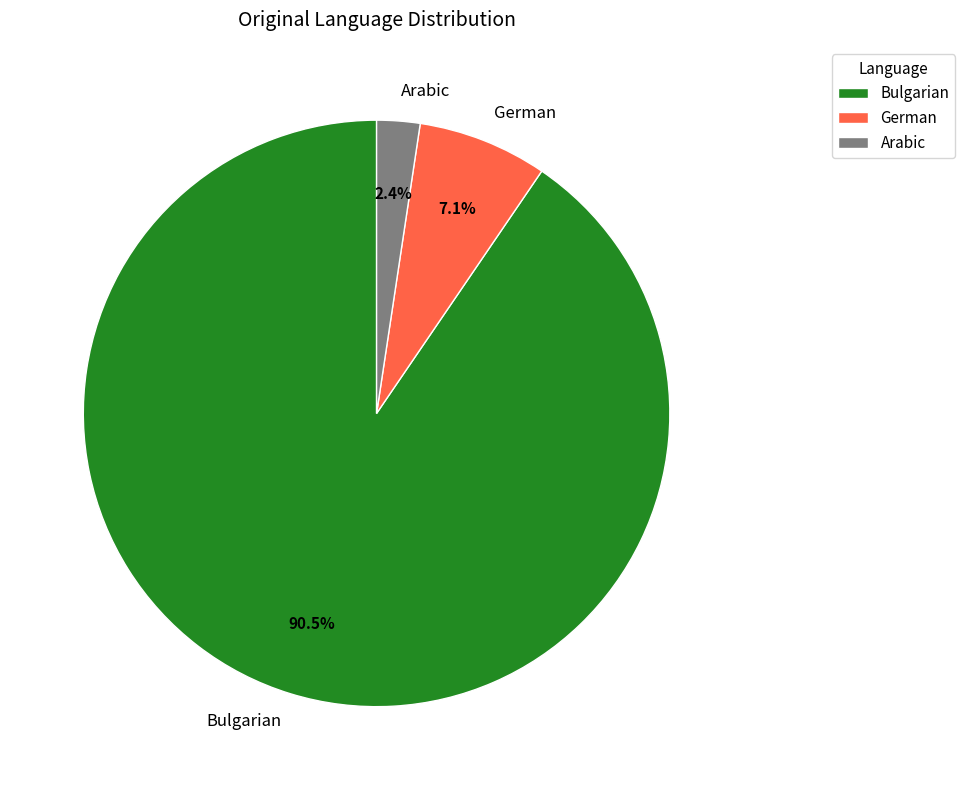

What portion of the pie excludes Arabic?

97.6%